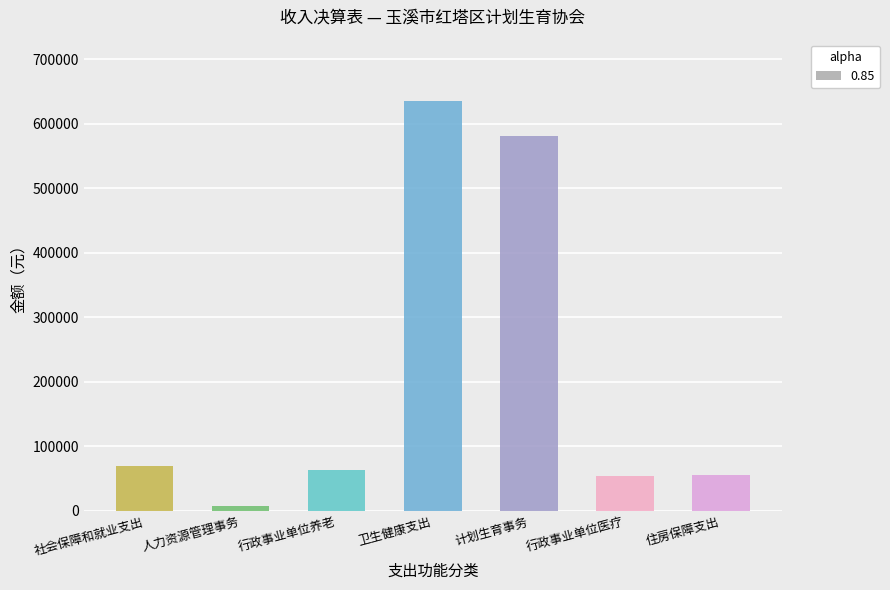

What is the difference between the second highest and minimum values?

573983.0